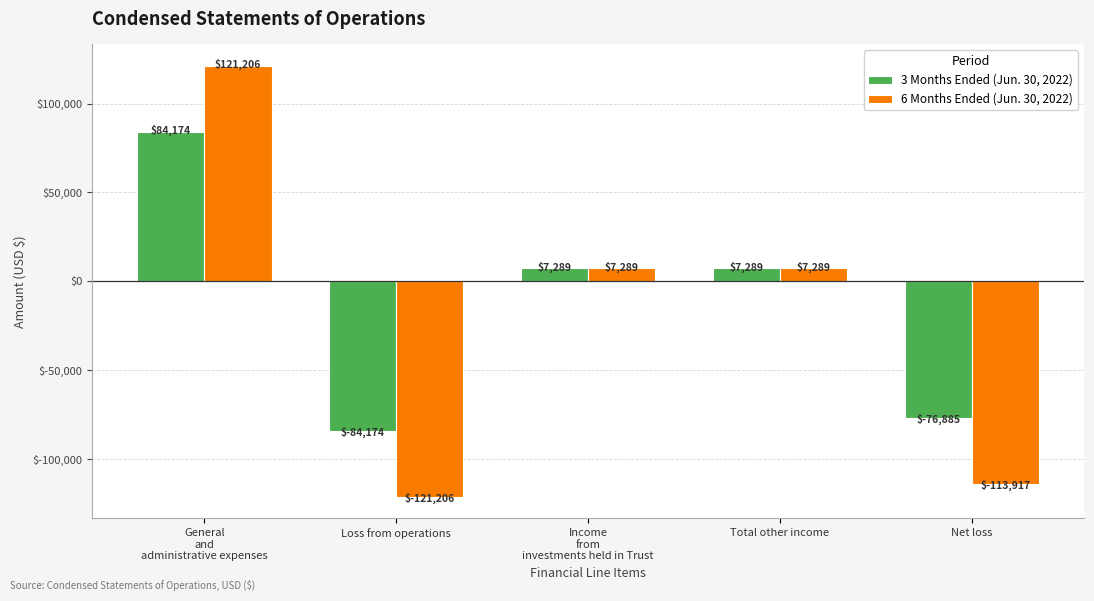

What is the greatest value displayed?

121206